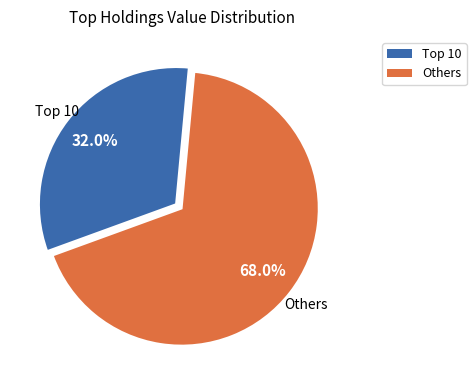

Is there any slice that represents more than half of the pie?

Yes